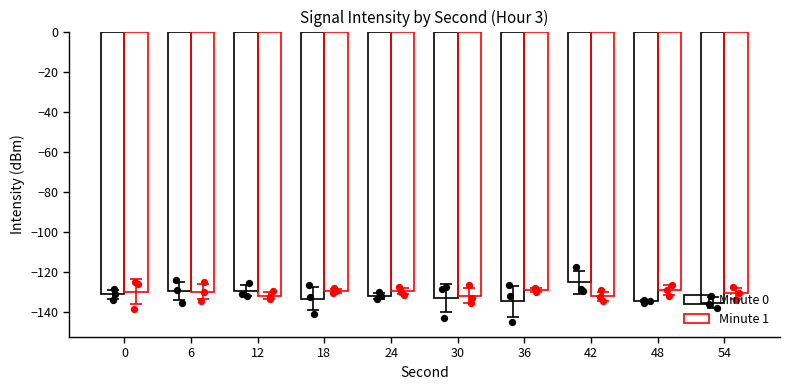

At how many categories does at least one series exceed -135?

10